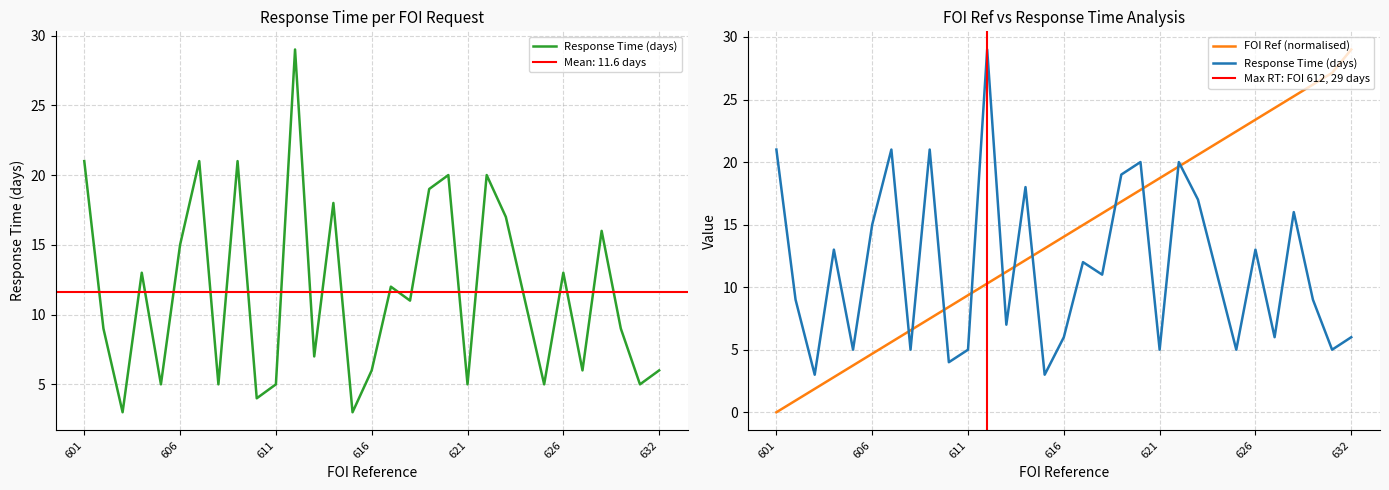

Where do Response Time (days) and FOI Ref first cross each other?

607 and 608